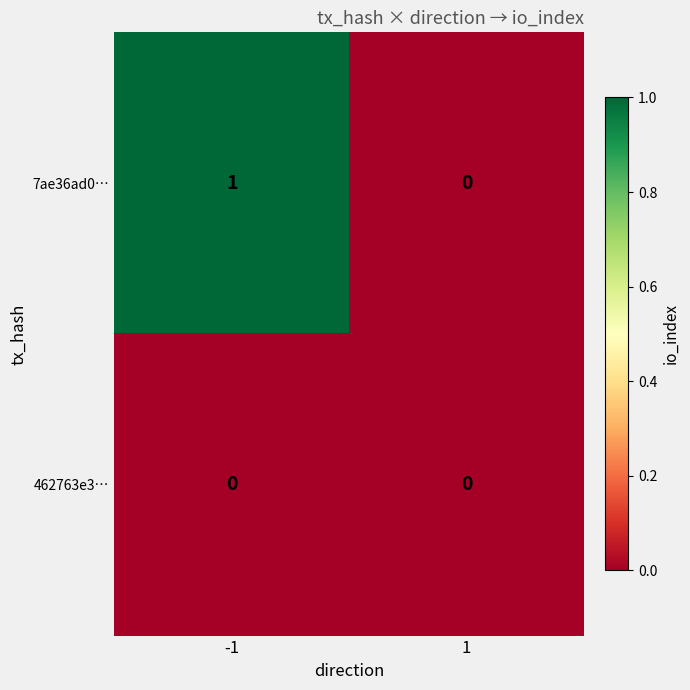

Reading right to left, list all the values displayed in this chart.

7ae36ad0…: 1=0	-1=1
462763e3…: 1=0	-1=0